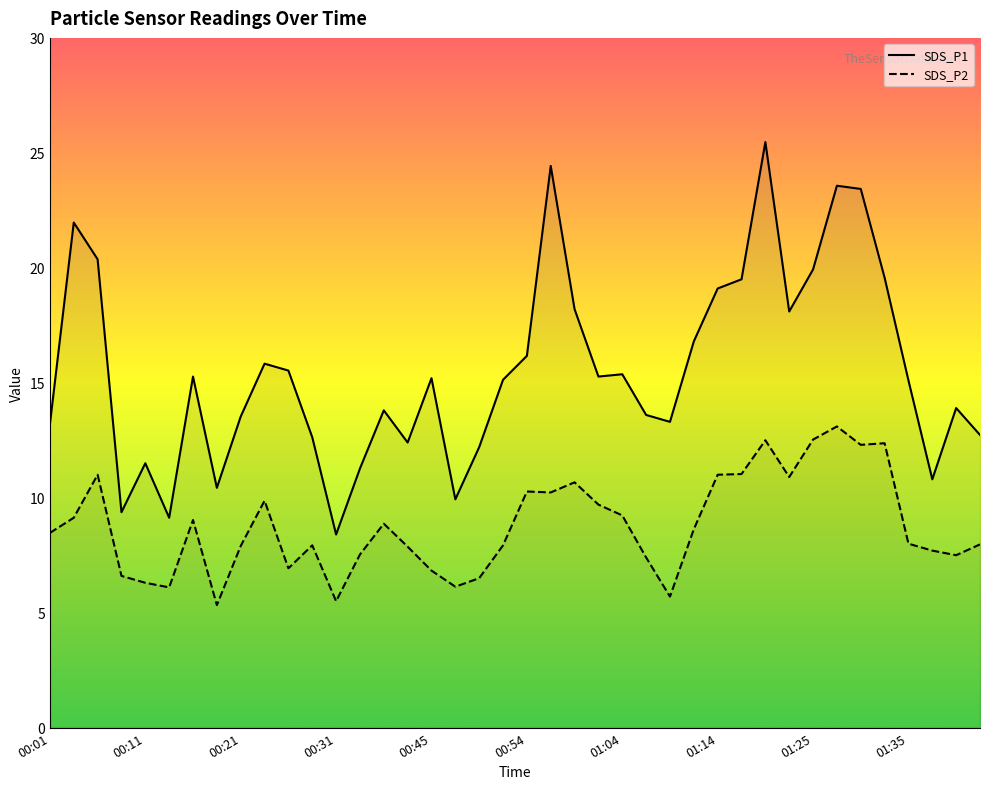

At which category does SDS_P2 reach its first local peak?

00:06